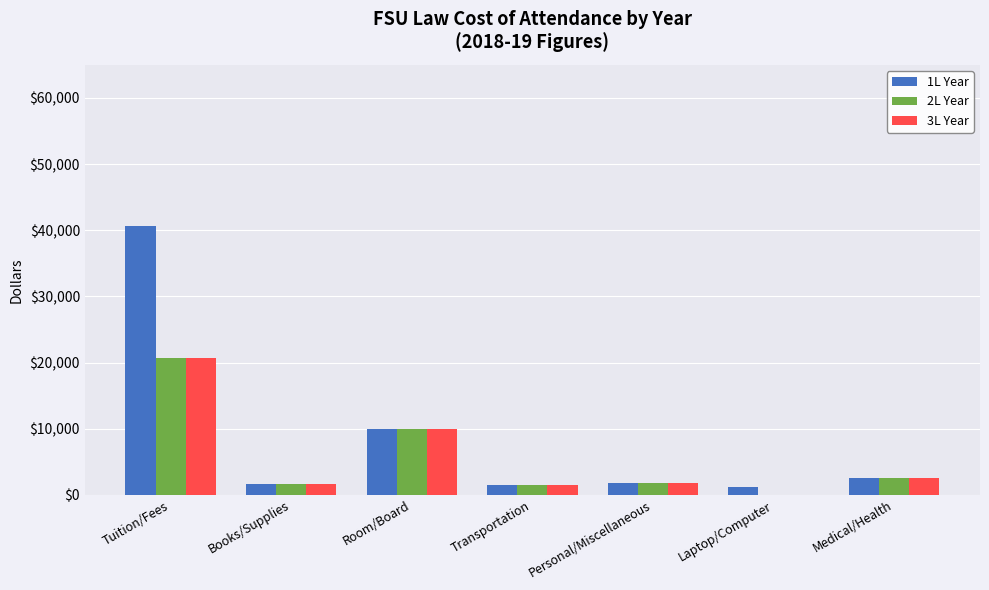

What is the total value across all series at Transportation?

4500